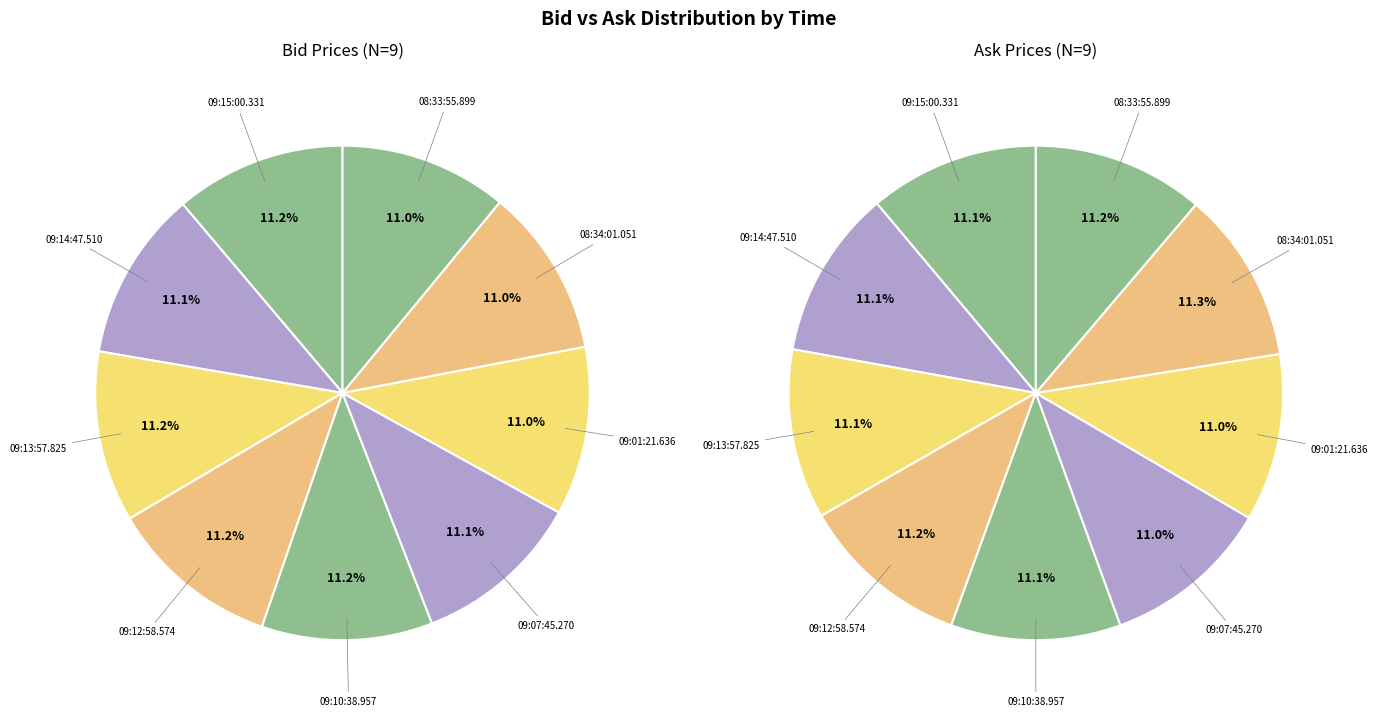

What percentage is the 09:10:38.957 slice, to the nearest percent?

11%